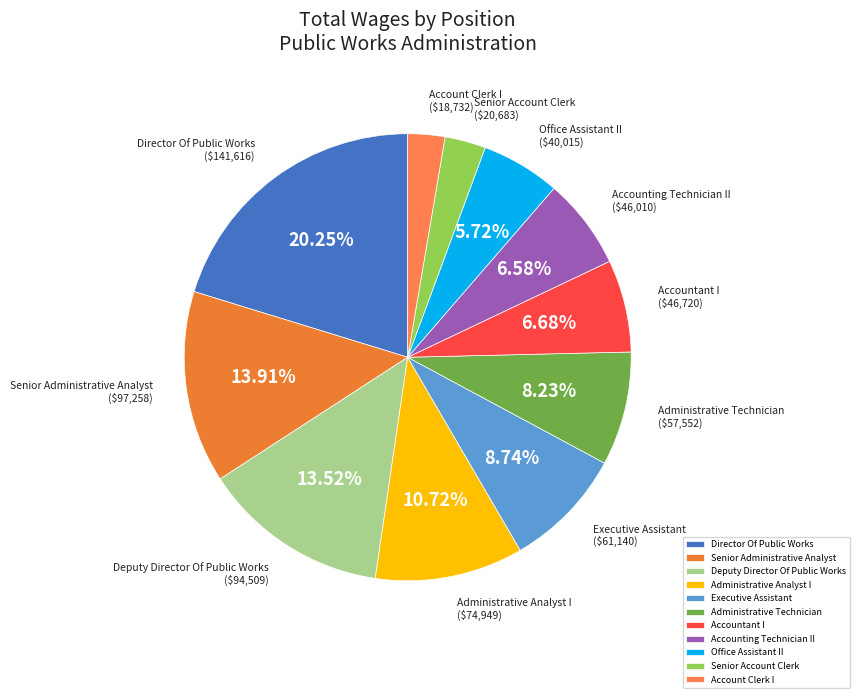

Is Office Assistant II ($40,015) the majority of the pie?

No